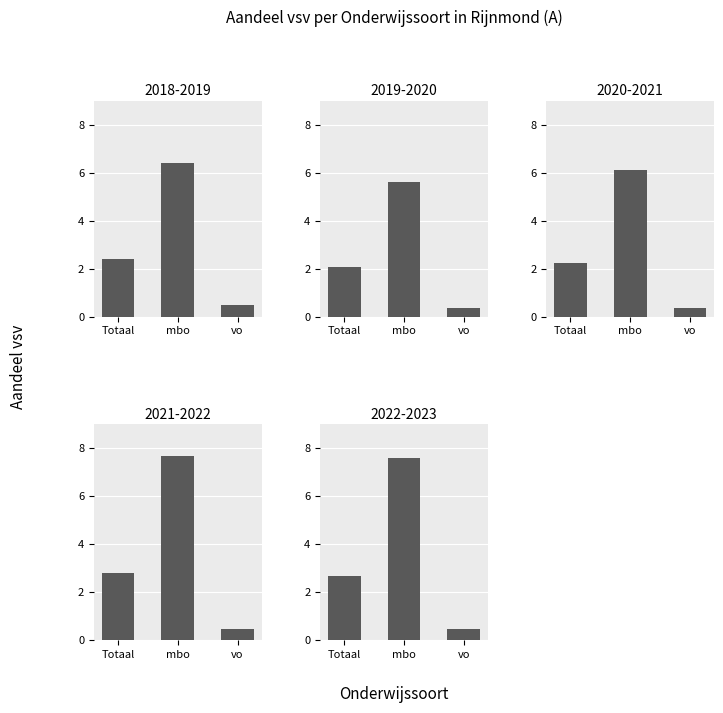

What is the value of the Totaal bar at the 2nd from the left?

2.1